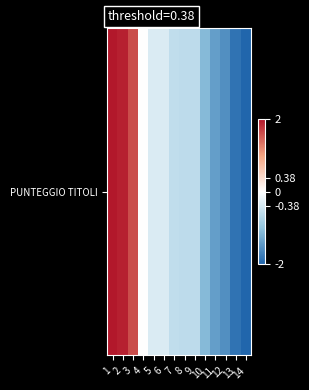

At which category does the chart reach its peak across all series?

1